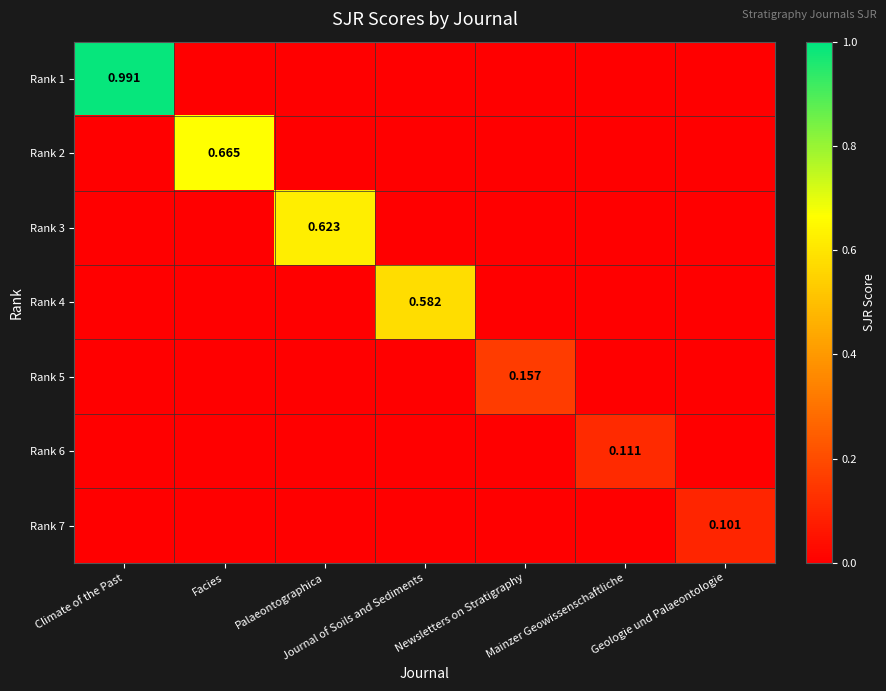

At which category is the sum across all series the highest?

Climate of the Past